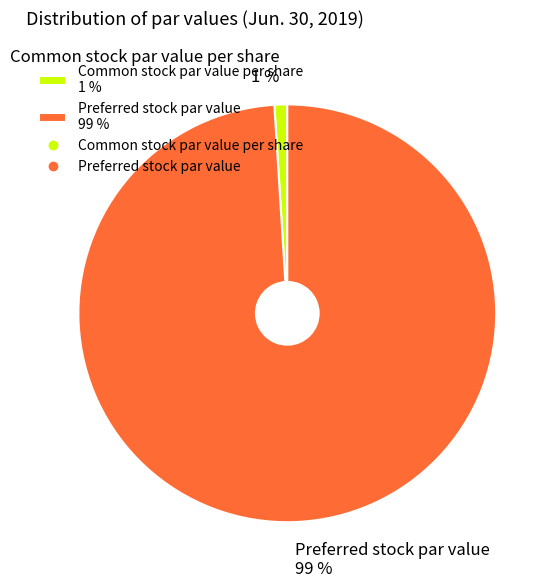

Does Preferred stock par value represent more than half of the total?

Yes